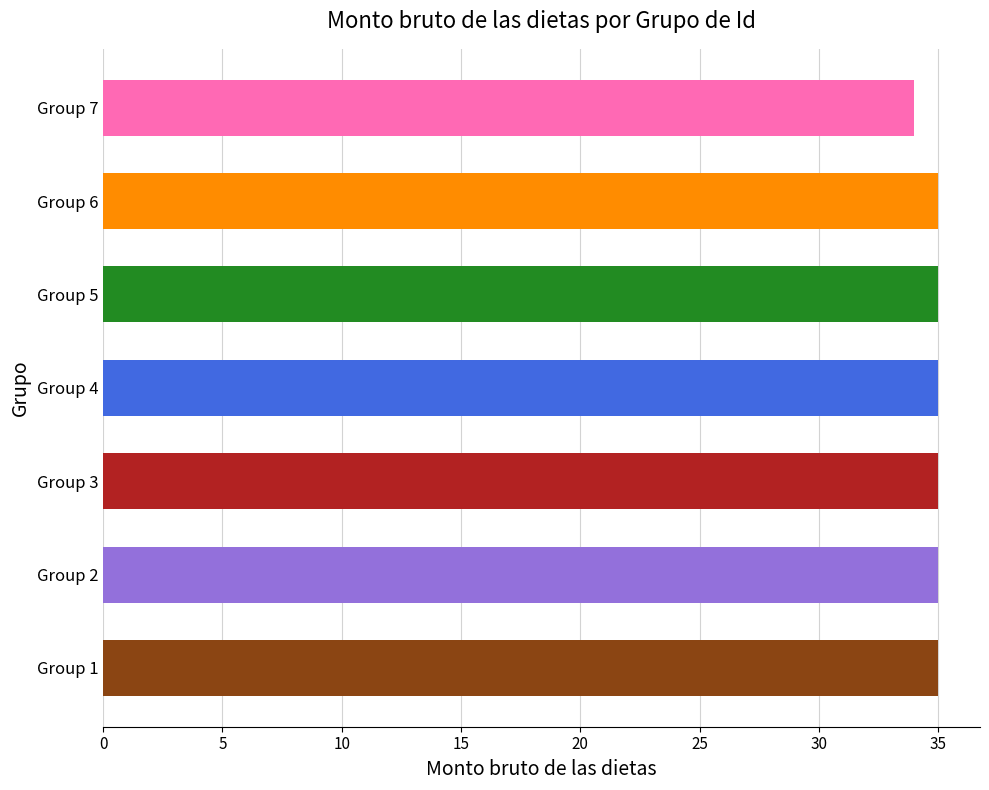

True or false: the data shows 46 at Group 6.

False